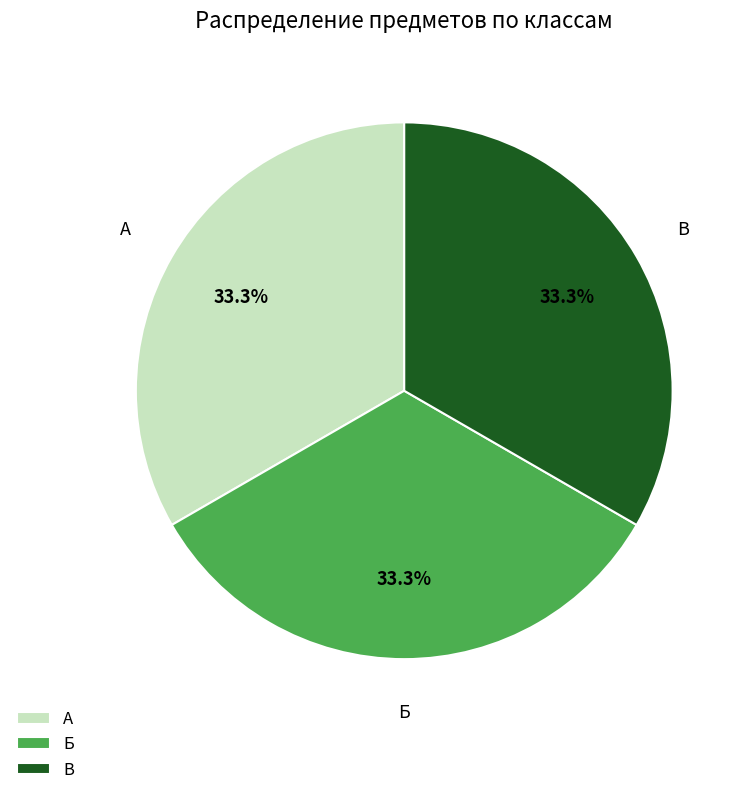

How much of the chart is everything except А?

66.7%